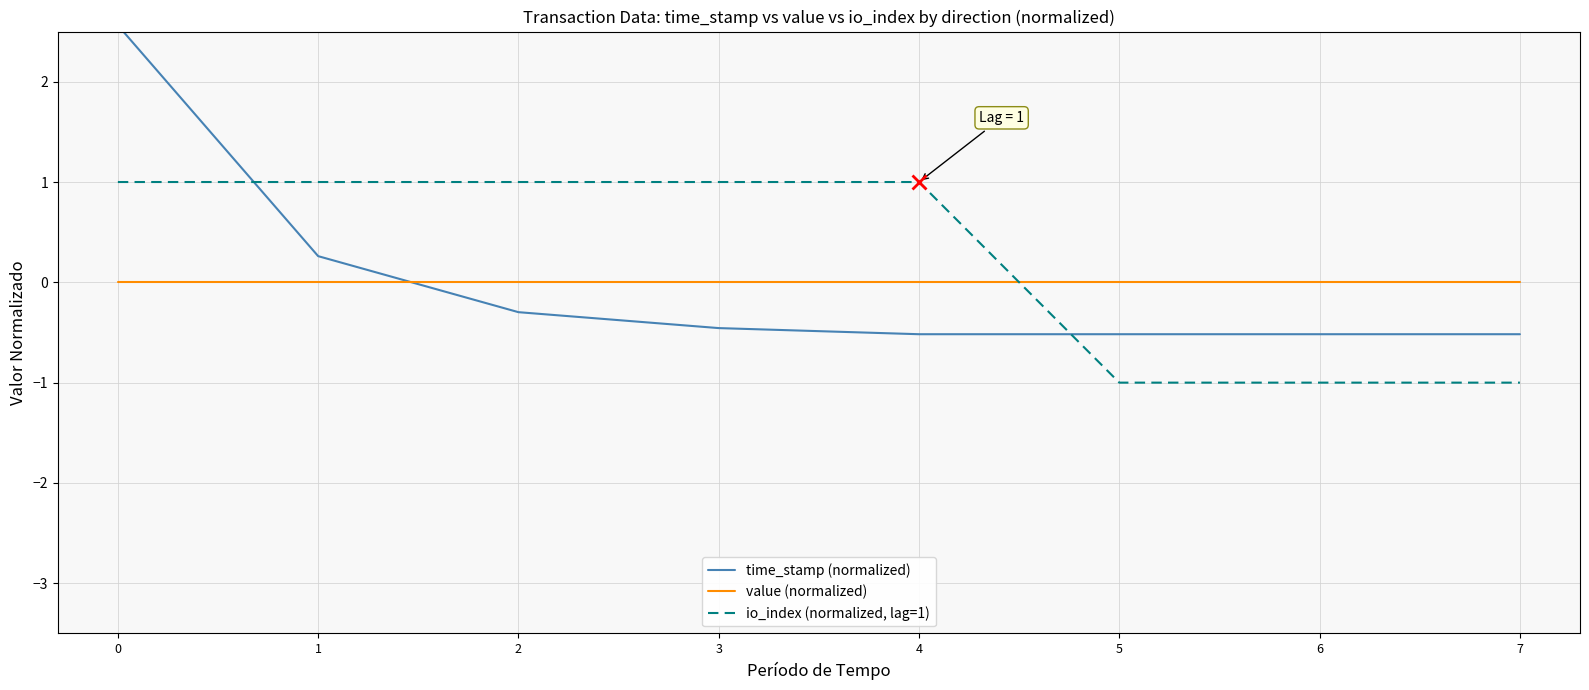

True or false: io_index (normalized, lag=1) has more than 2 interior local peaks.

False